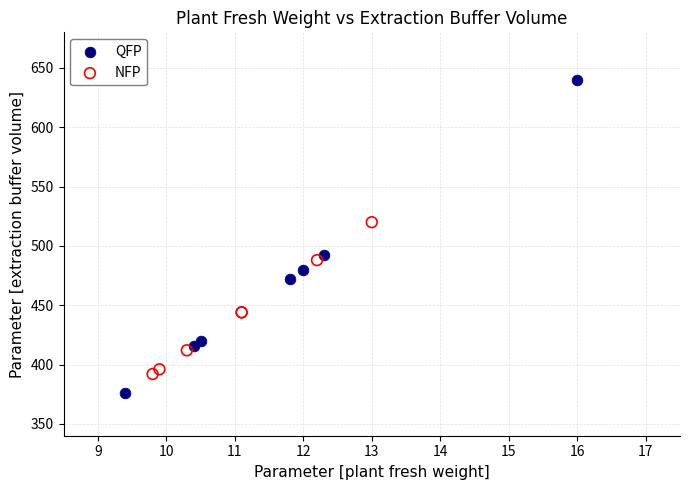

Which series reaches the maximum Y coordinate?

QFP